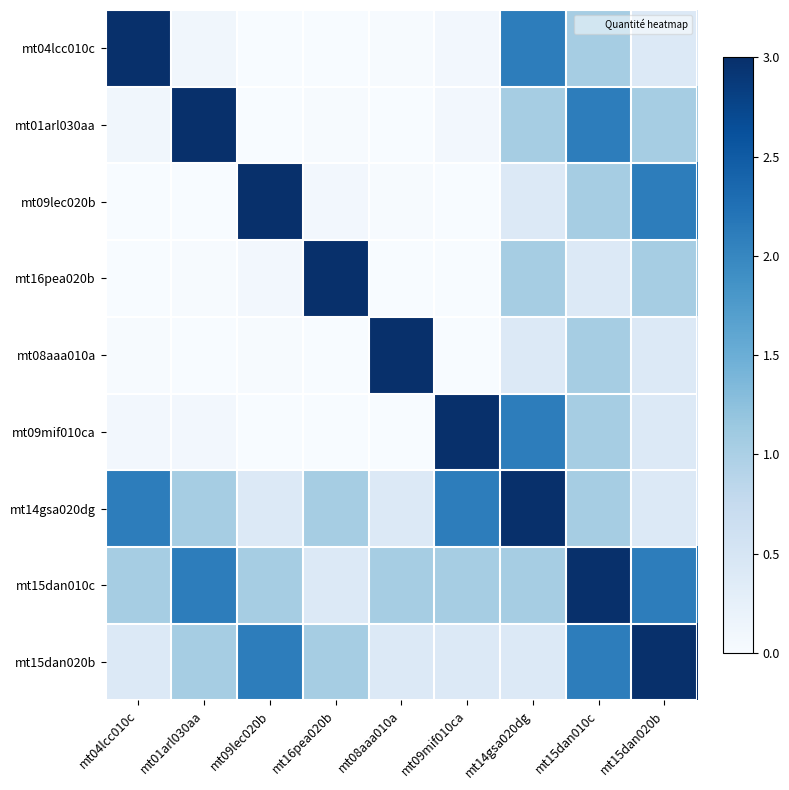

Between mt15dan020b and mt14gsa020dg, which is larger?

mt14gsa020dg